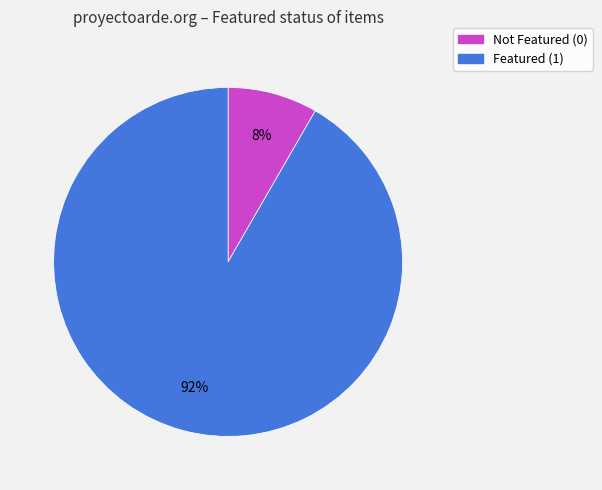

Does any single category account for the majority?

Yes